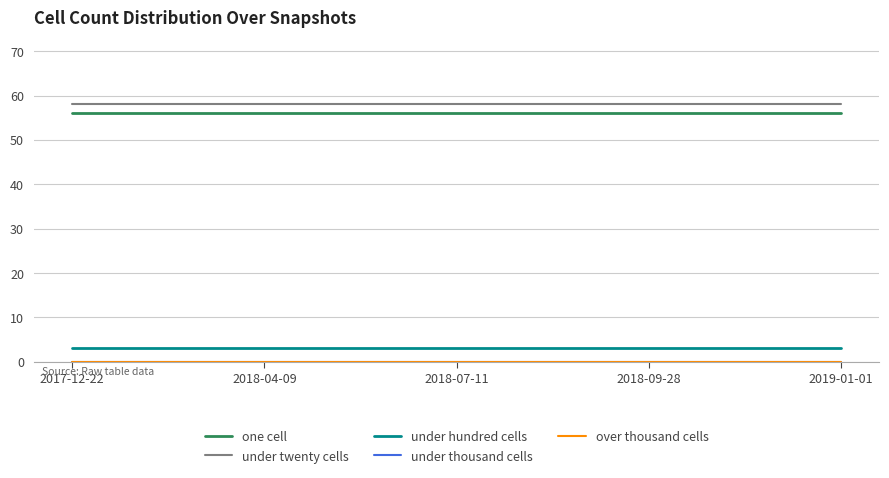

Which series changed the most between 2017-12-22 and 2018-07-11?

one cell